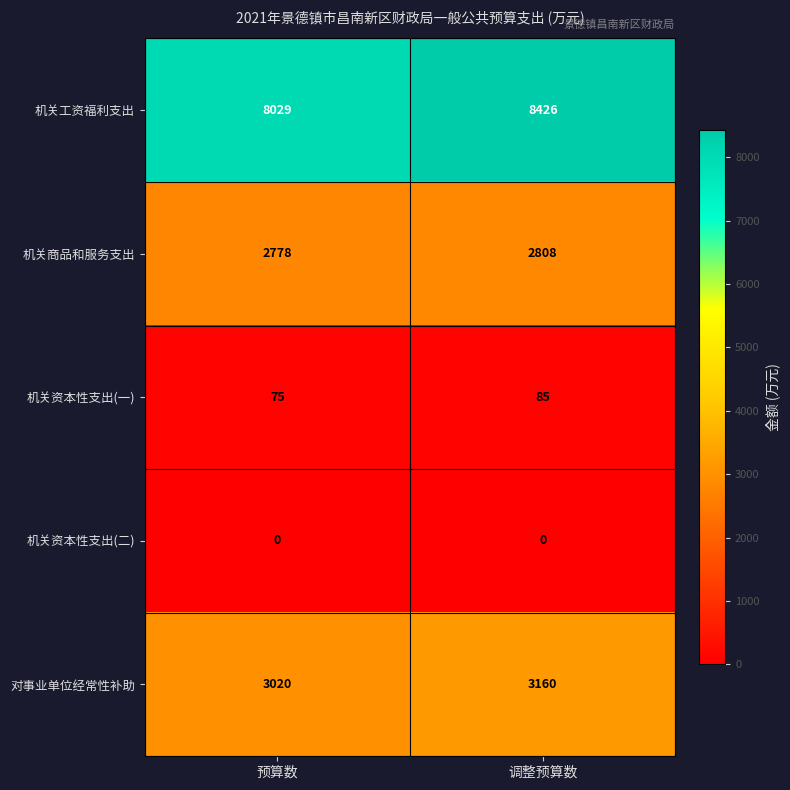

What is the sum of the 机关工资福利支出 values at 调整预算数 and 预算数?

16455